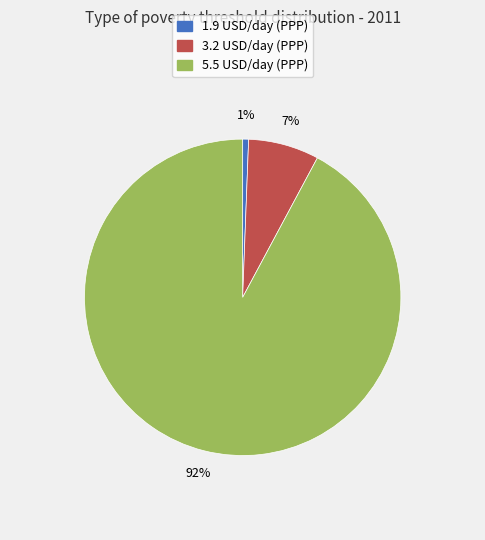

To the nearest percent, what is the average slice percentage?

33%